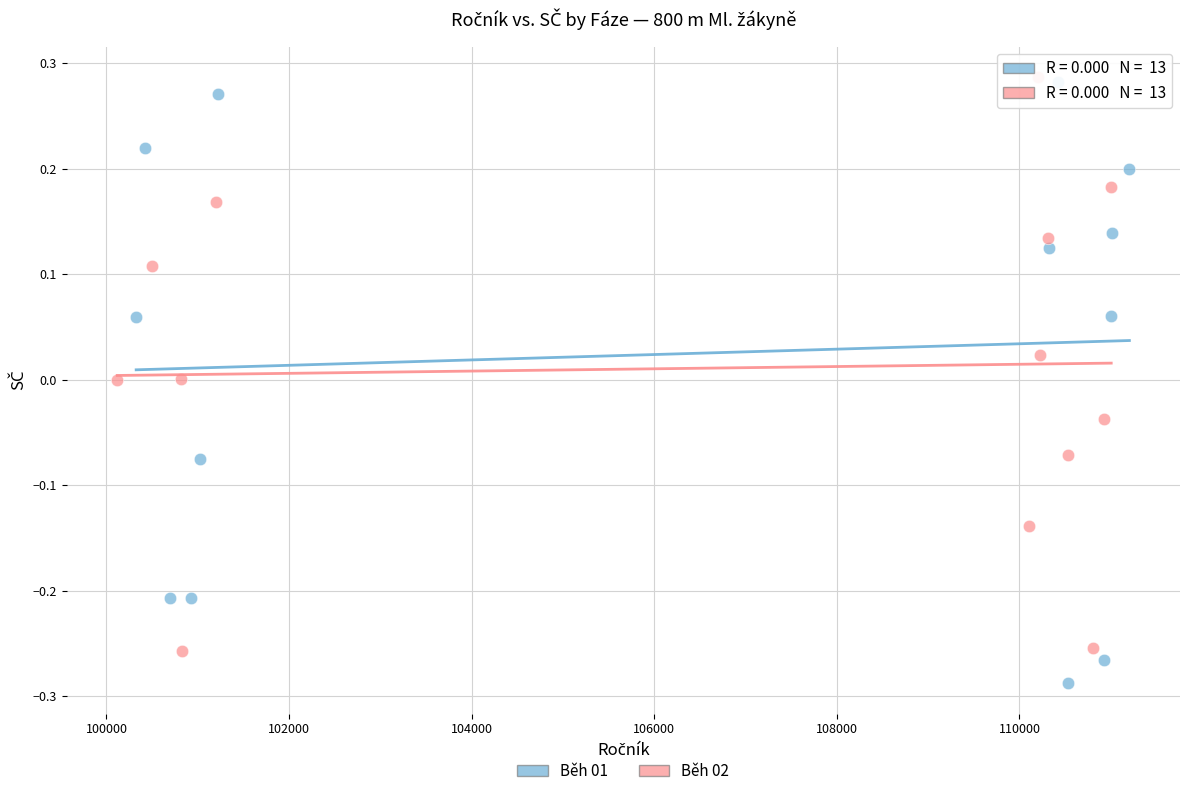

Which series reaches the minimum Y coordinate?

Běh 01